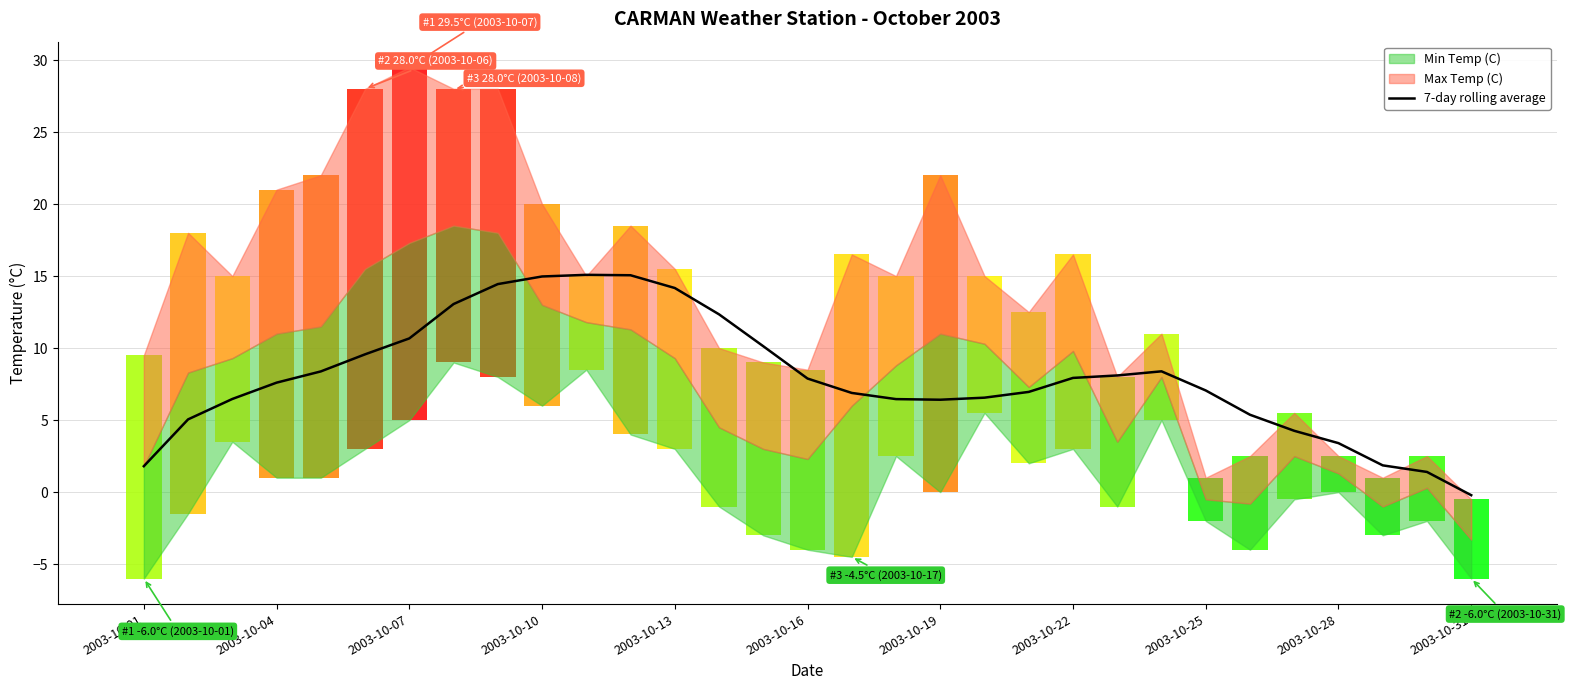

True or false: 7-day rolling average has a value of 7.9 at 2003-10-16.

True